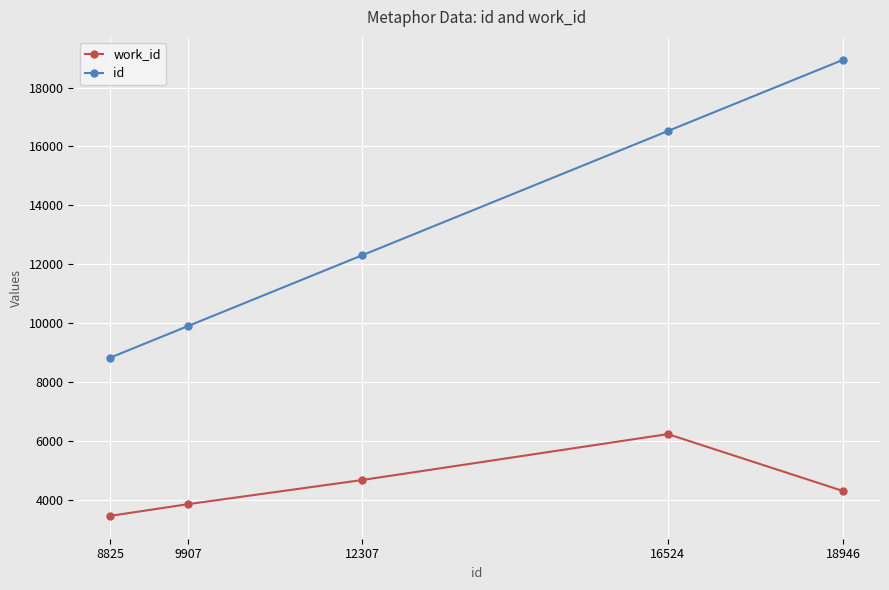

How many categories are shown in the chart?

5